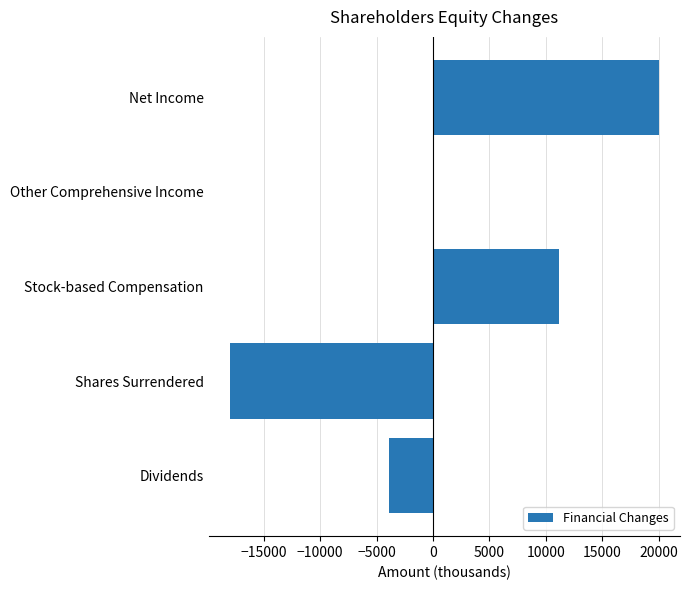

Reading bottom to top, what are all the values shown in this chart?

Dividends=-3887	Shares Surrendered=-17972	Stock-based Compensation=11152	Other Comprehensive Income=66	Net Income=19976